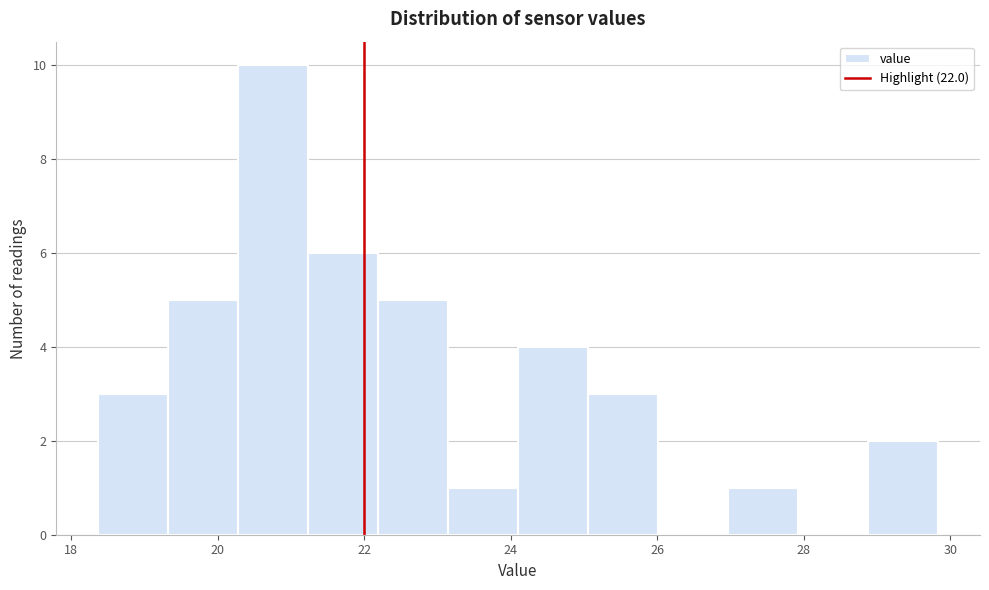

Reading left to right, list every bar in this chart as the range it spans on the x-axis followed by its height. Neither the bar edges nor the heights are printed on the chart, so give them approximately, as read against the axes.

18.4 to 19.4: 3
19.4 to 20.2: 5
20.2 to 21.2: 10
21.2 to 22.2: 6
22.2 to 23.2: 5
23.2 to 24.2: 1
24.2 to 25.0: 4
25.0 to 26.0: 3
26.0 to 27.0: 0
27.0 to 28.0: 1
28.0 to 28.8: 0
28.8 to 29.8: 2